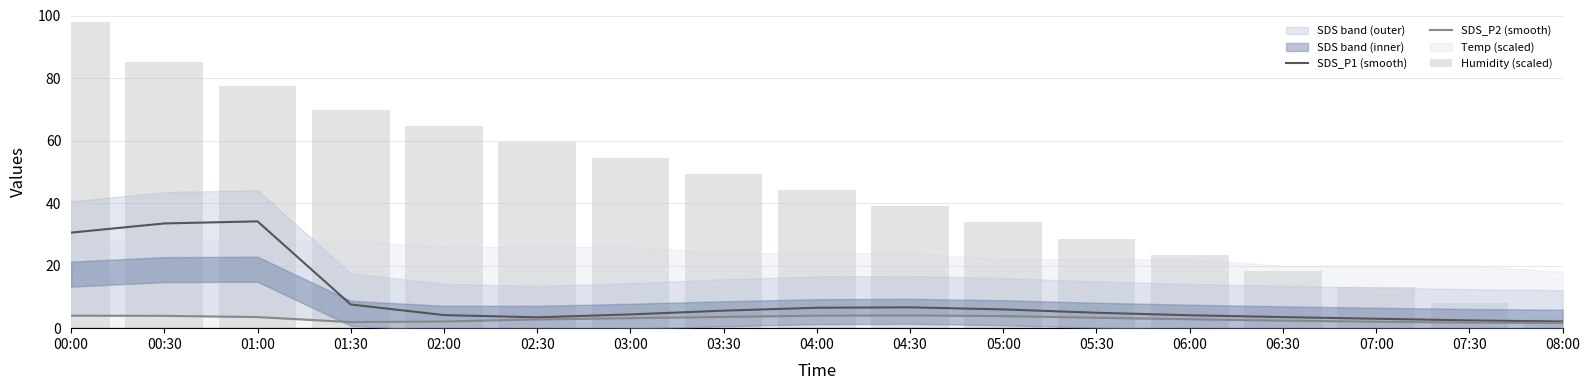

What is the value of the SDS_P2 (smooth) bar at the 16th from the left?

1.8